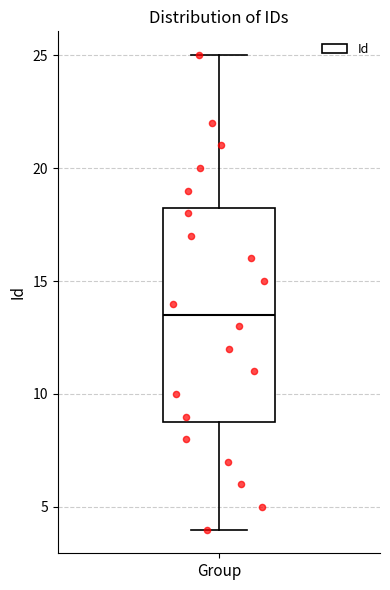

Read this box plot against the y-axis: the position of the median line, the range covered by the box, and the ends of both whiskers. The values are not printed on the chart, so give them approximately, as read against the axis.

median 13.5, box 9.0 to 18.5, whiskers 4.0 to 25.0